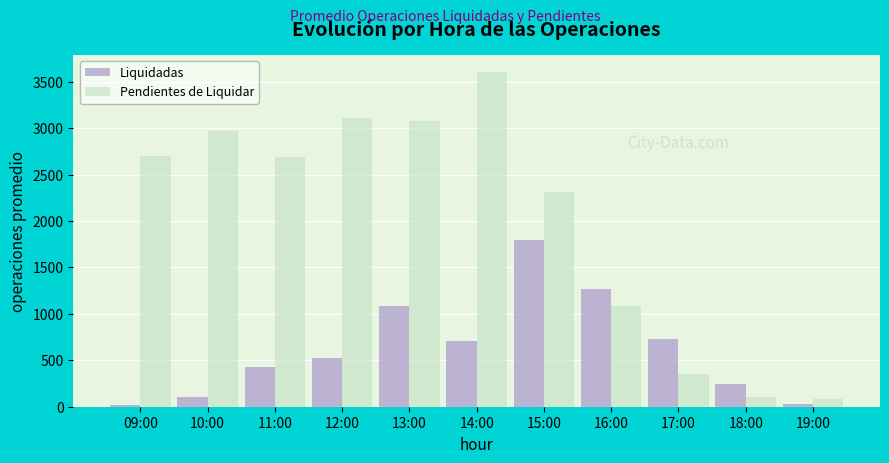

What is the minimum value for Pendientes de Liquidar?

81.4